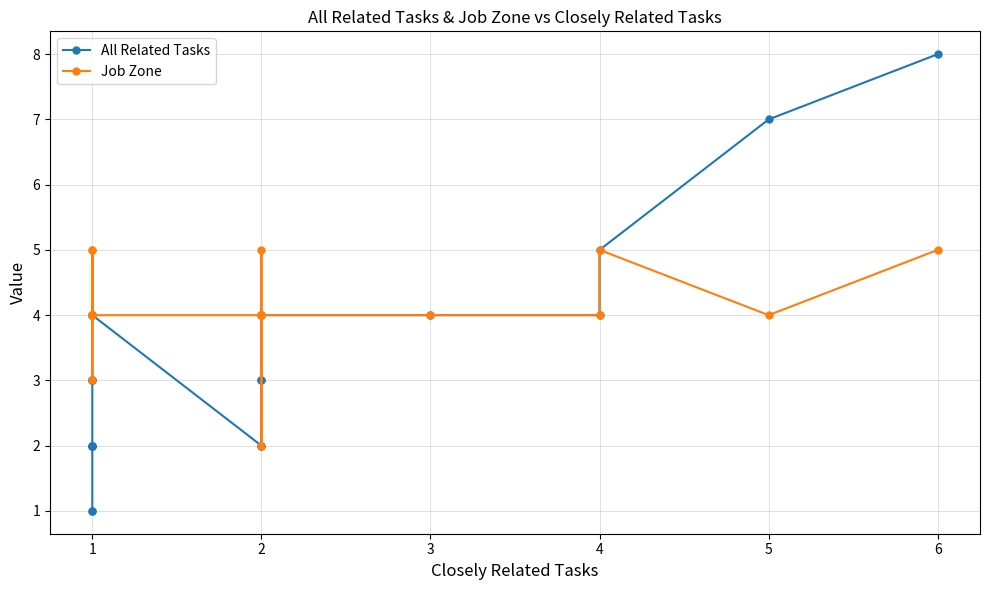

How many data points does each series have?

21